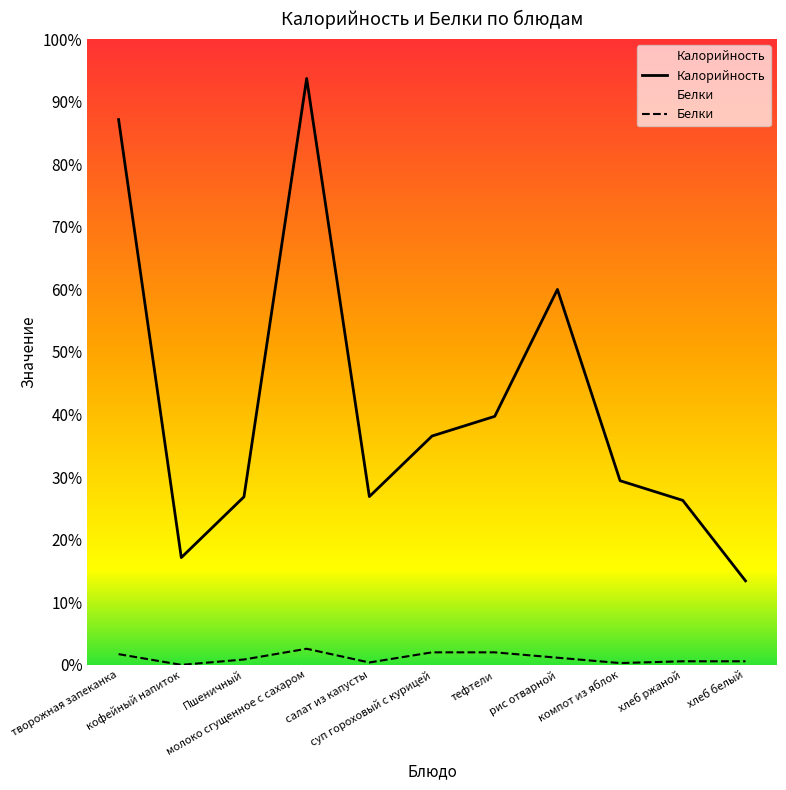

Where does the Калорийность series first go above 103?

творожная запеканка